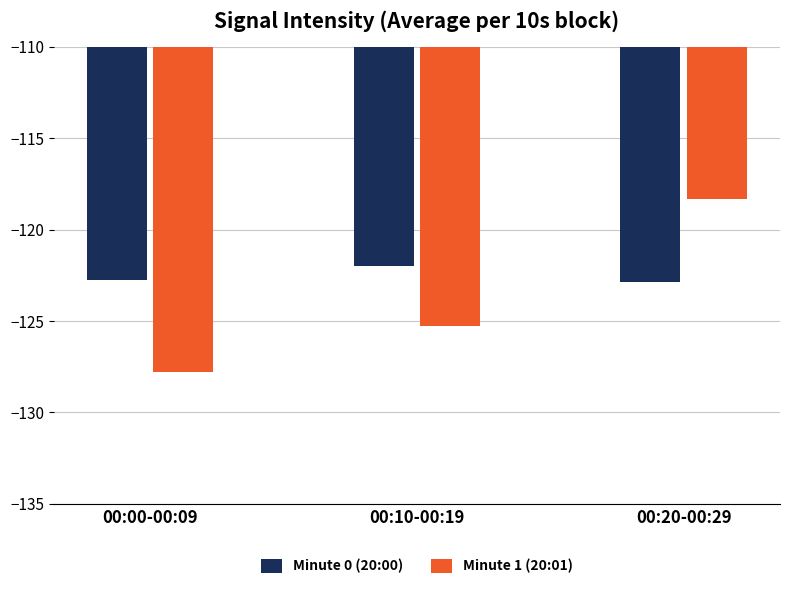

What is the label of the 2nd bar from the right?

00:10-00:19